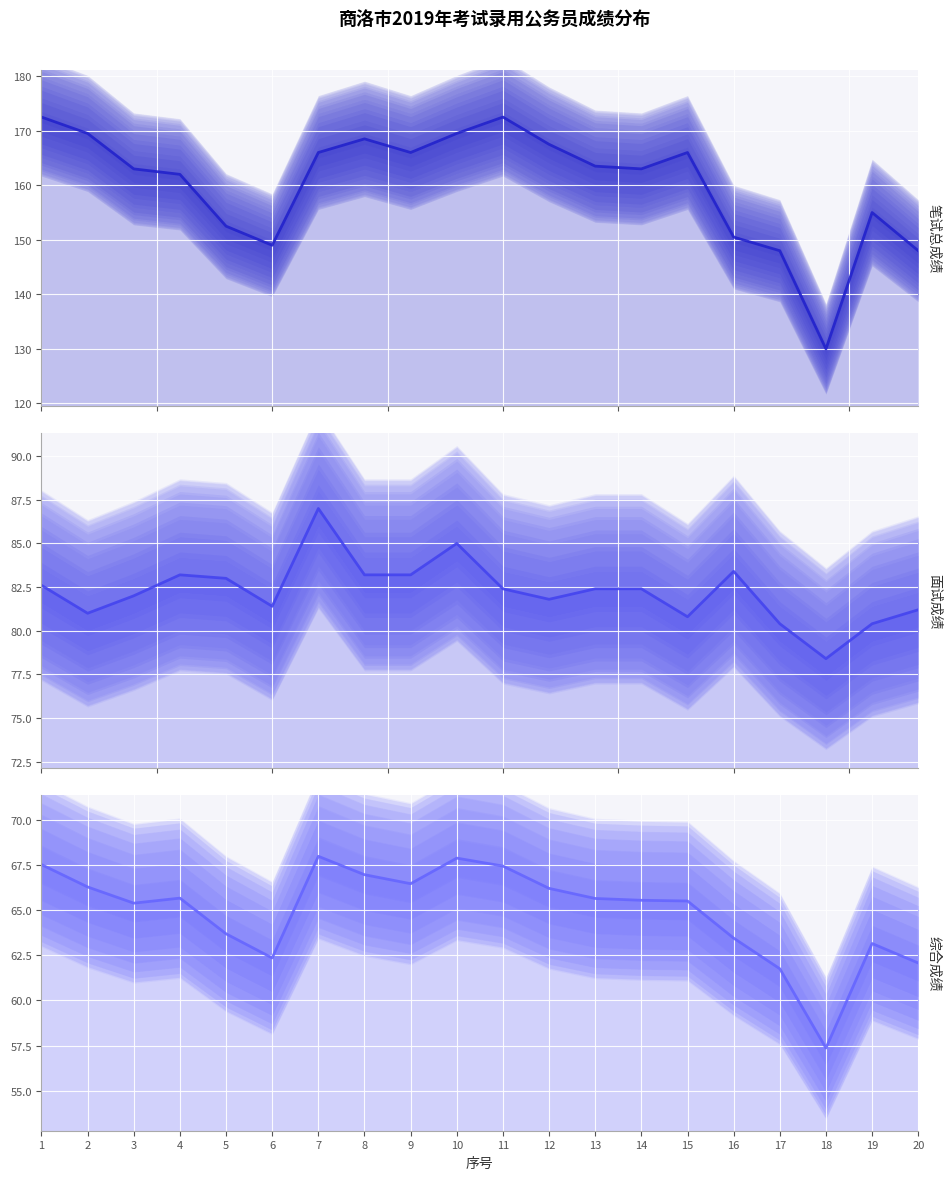

Which category has the lowest value in the 综合成绩 series?

18